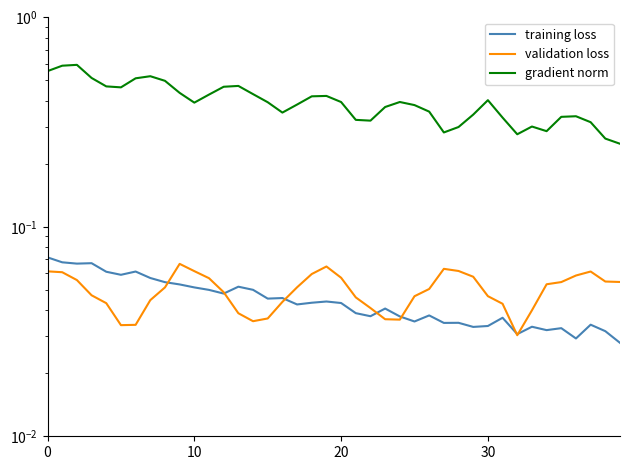

What is the average value of the gradient norm series?

0.4